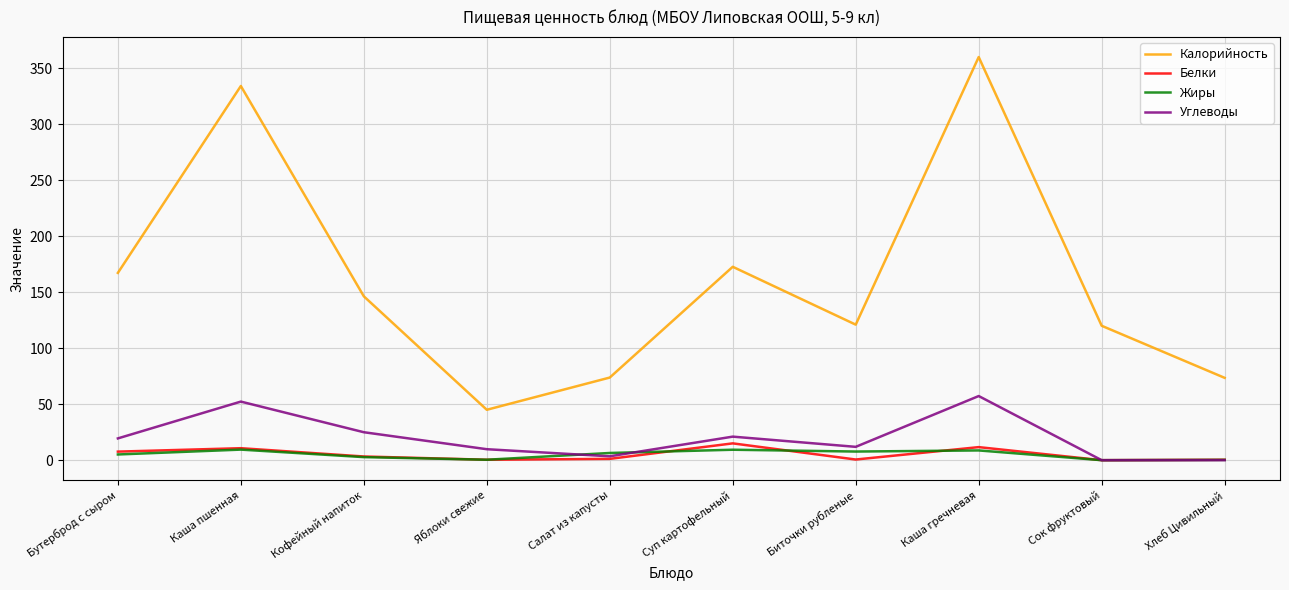

What are all the series names shown in the legend?

Калорийность, Белки, Жиры, Углеводы